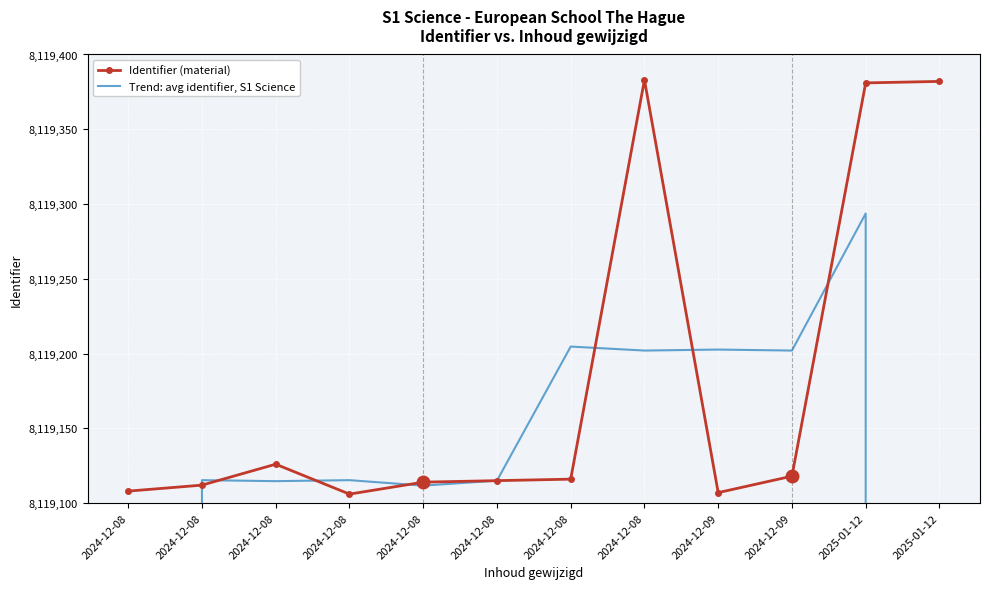

Where is Identifier (material) nearest to the value 8119244?

2024-12-08